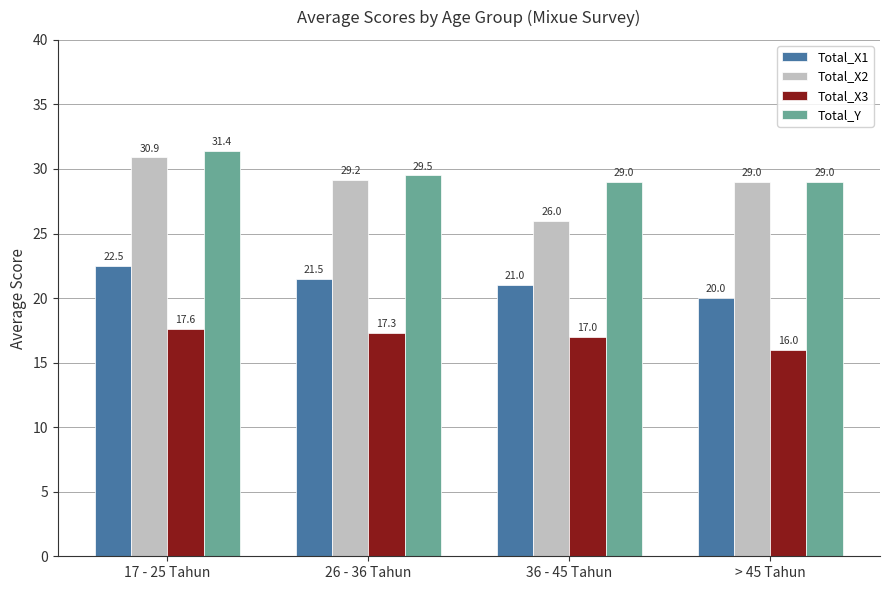

Between 36 - 45 Tahun and > 45 Tahun, which series saw the biggest shift?

Total_X2